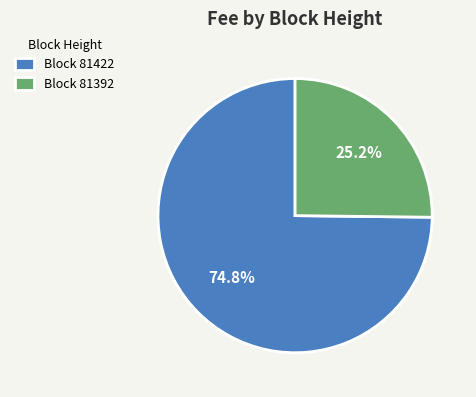

Between Block 81422 and Block 81392, which is larger?

Block 81422